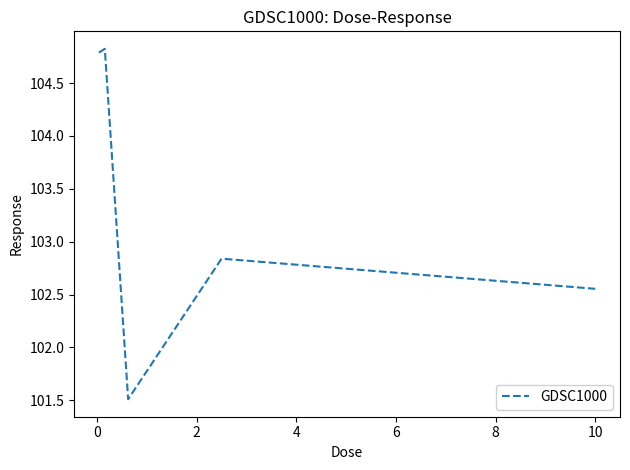

What is the difference between the maximum and minimum values?

3.3